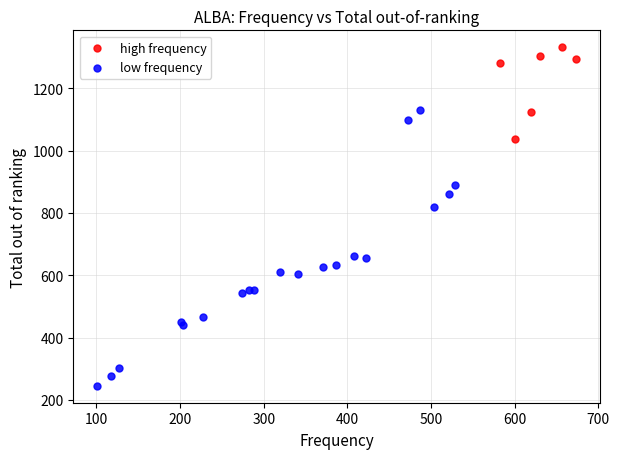

What are all the series names shown in the legend?

high frequency, low frequency